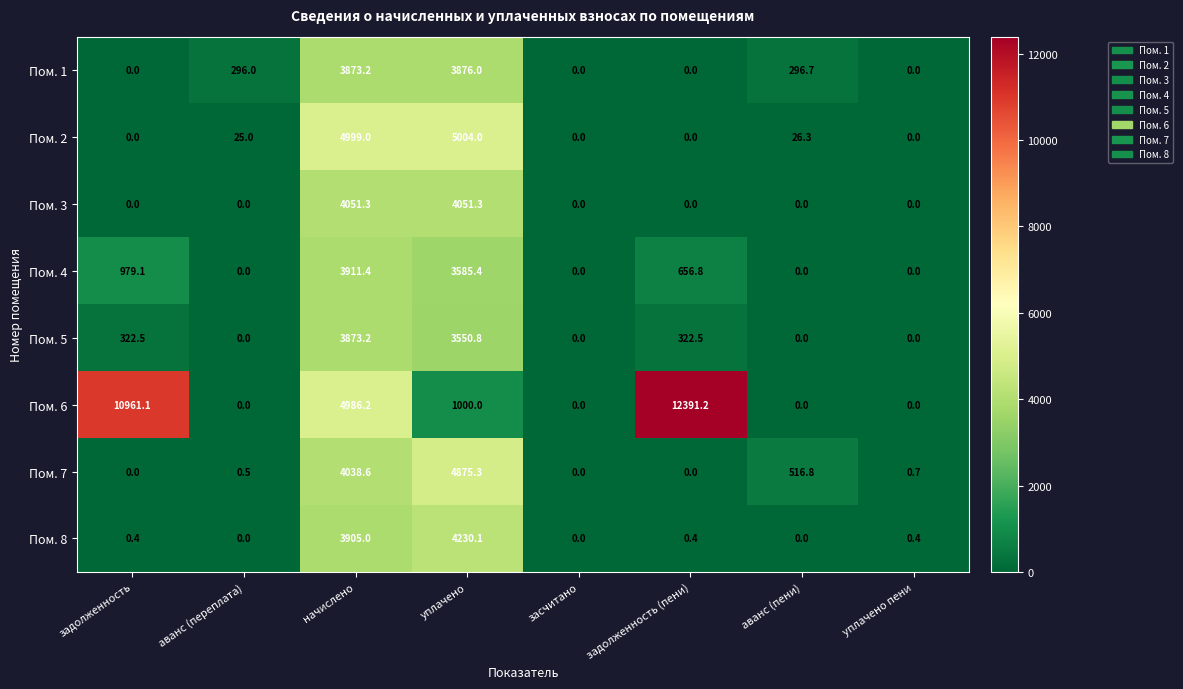

At уплачено, list the series in order from largest to smallest.

Пом. 2, Пом. 7, Пом. 8, Пом. 3, Пом. 1, Пом. 4, Пом. 5, Пом. 6